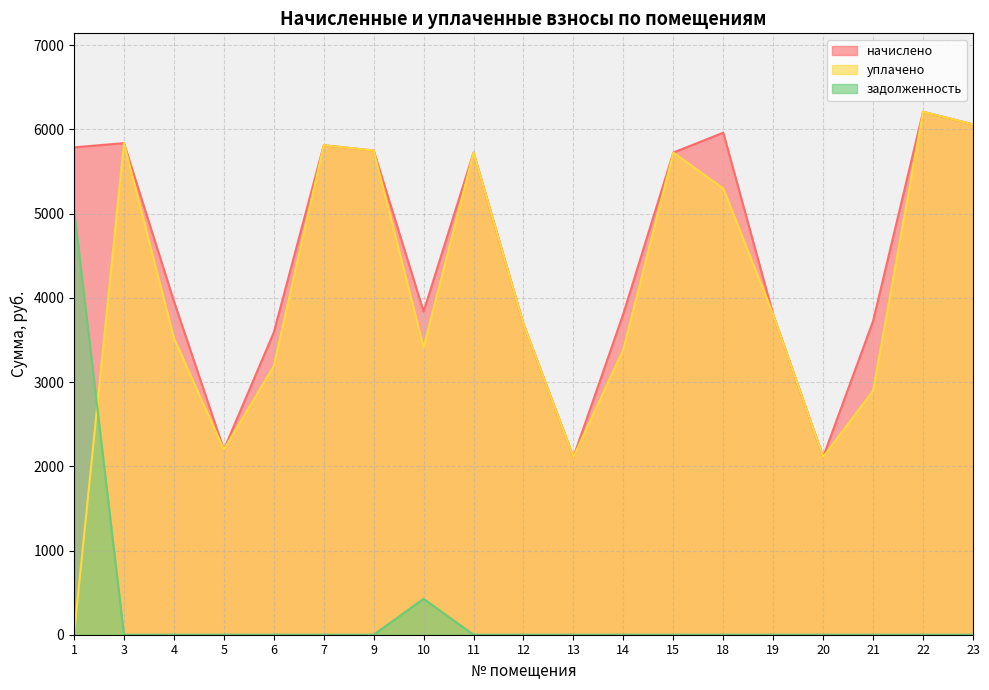

Rank the series by their maximum value, from lowest to highest.

задолженность, начислено, уплачено